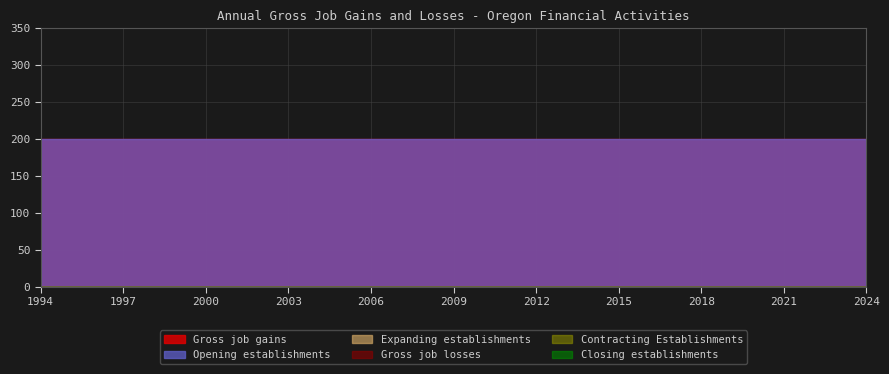

Reading right to left, transcribe all the data shown in this chart.

Gross job gains: 2024=200	2023=200	2022=200	2021=200	2020=200	2019=200	2018=200	2017=200	2016=200	2015=200	2014=200	2013=200	2012=200	2011=200	2010=200	2009=200	2008=200	2007=200	2006=200	2005=200	2004=200	2003=200	2002=200	2001=200	2000=200	1999=200	1998=200	1997=200	1996=200	1995=200	1994=200
Expanding establishments: 2024=0	2023=0	2022=0	2021=0	2020=0	2019=0	2018=0	2017=0	2016=0	2015=0	2014=0	2013=0	2012=0	2011=0	2010=0	2009=0	2008=0	2007=0	2006=0	2005=0	2004=0	2003=0	2002=0	2001=0	2000=0	1999=0	1998=0	1997=0	1996=0	1995=0	1994=0
Opening establishments: 2024=200	2023=200	2022=200	2021=200	2020=200	2019=200	2018=200	2017=200	2016=200	2015=200	2014=200	2013=200	2012=200	2011=200	2010=200	2009=200	2008=200	2007=200	2006=200	2005=200	2004=200	2003=200	2002=200	2001=200	2000=200	1999=200	1998=200	1997=200	1996=200	1995=200	1994=200
Gross job losses: 2024=0	2023=0	2022=0	2021=0	2020=0	2019=0	2018=0	2017=0	2016=0	2015=0	2014=0	2013=0	2012=0	2011=0	2010=0	2009=0	2008=0	2007=0	2006=0	2005=0	2004=0	2003=0	2002=0	2001=0	2000=0	1999=0	1998=0	1997=0	1996=0	1995=0	1994=0
Contracting Establishments: 2024=0	2023=0	2022=0	2021=0	2020=0	2019=0	2018=0	2017=0	2016=0	2015=0	2014=0	2013=0	2012=0	2011=0	2010=0	2009=0	2008=0	2007=0	2006=0	2005=0	2004=0	2003=0	2002=0	2001=0	2000=0	1999=0	1998=0	1997=0	1996=0	1995=0	1994=0
Closing establishments: 2024=0	2023=0	2022=0	2021=0	2020=0	2019=0	2018=0	2017=0	2016=0	2015=0	2014=0	2013=0	2012=0	2011=0	2010=0	2009=0	2008=0	2007=0	2006=0	2005=0	2004=0	2003=0	2002=0	2001=0	2000=0	1999=0	1998=0	1997=0	1996=0	1995=0	1994=0